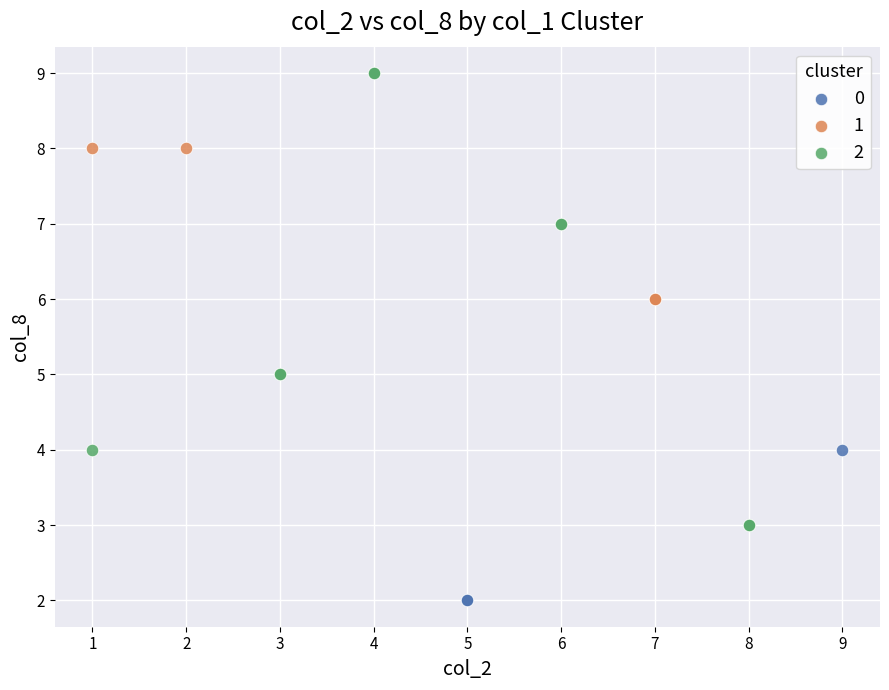

What are all the series names shown in the legend?

0, 1, 2